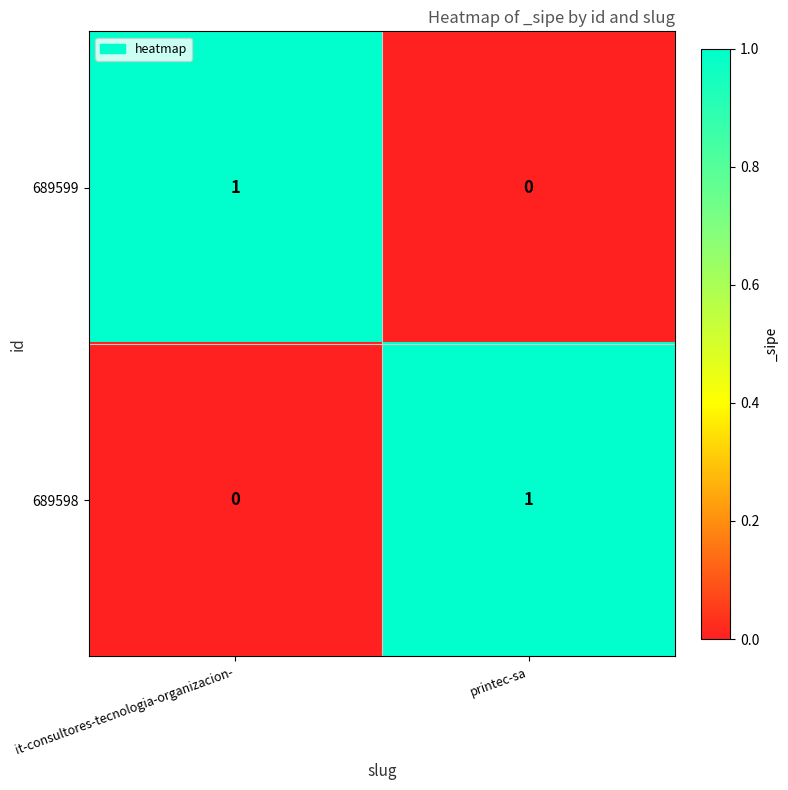

At printec-sa, list the series in order from smallest to largest.

689599, 689598